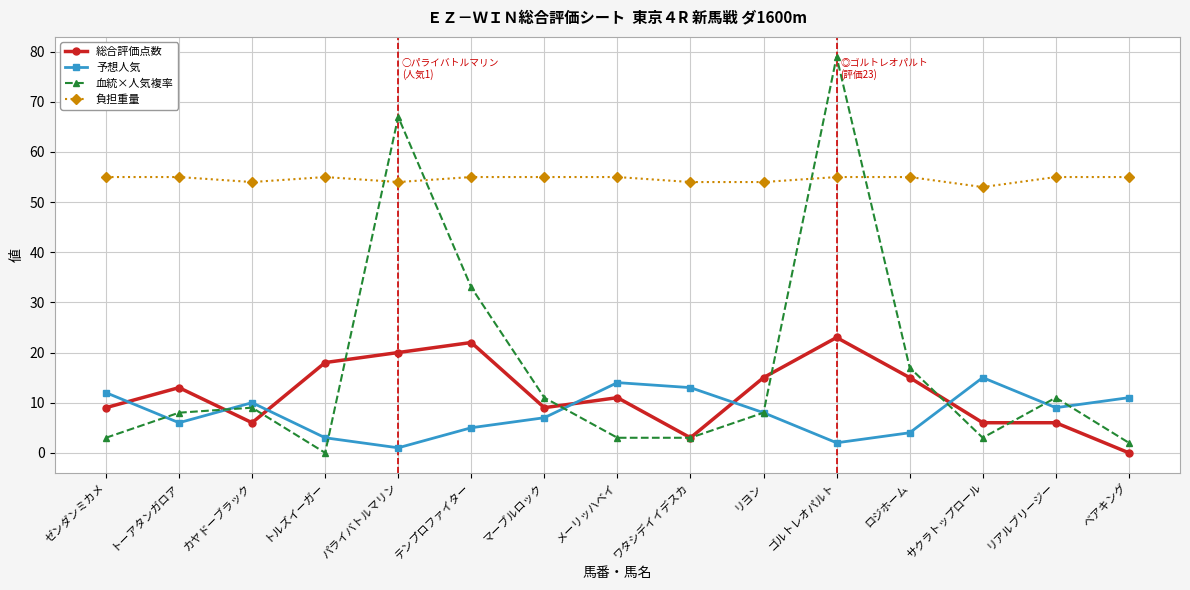

The 負担重量 series shows 12 at パライバトルマリン. True or false?

False